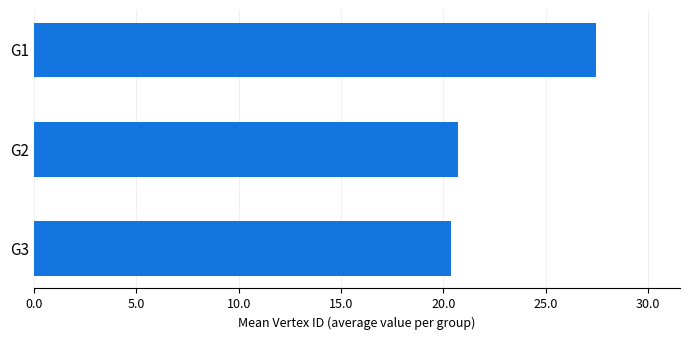

Rank the categories by value from lowest to highest.

G3, G2, G1